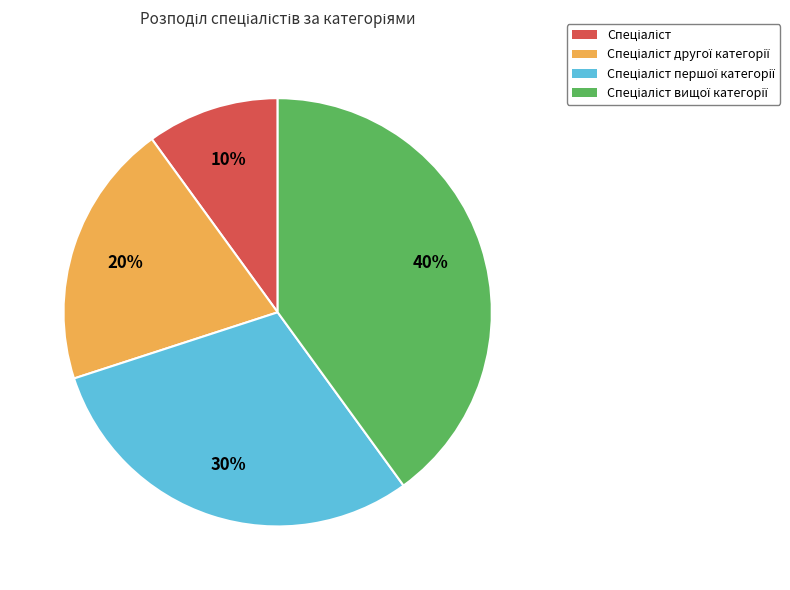

Is there any slice that represents more than half of the pie?

No